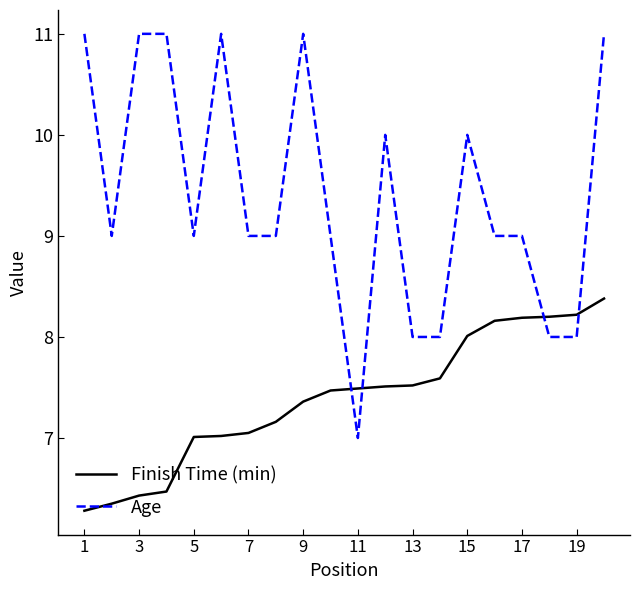

List the series in order of their peak value, highest first.

Age, Finish Time (min)